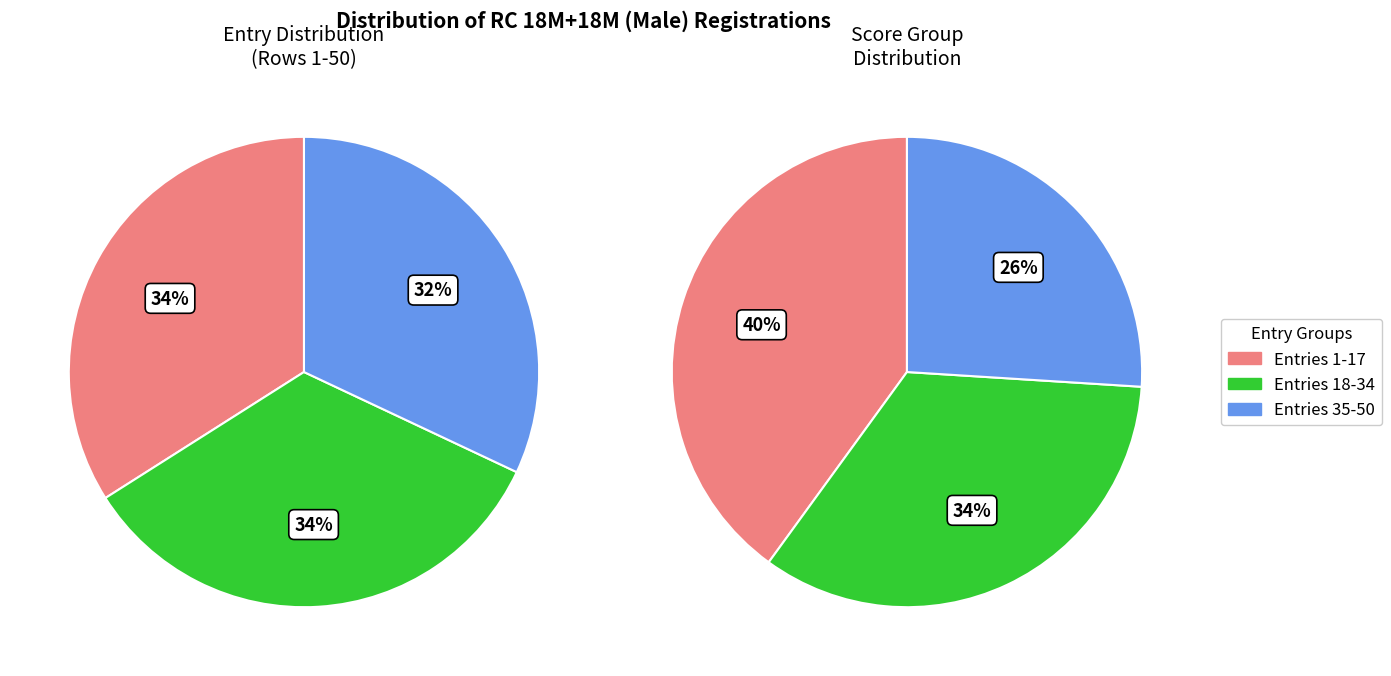

Combined, do 2 and values_1 account for over 50%?

Yes